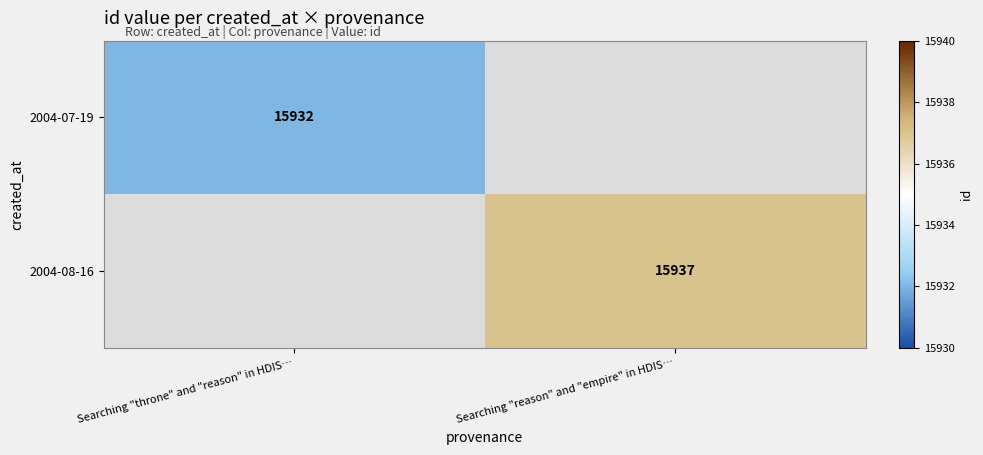

Which label corresponds to the smallest value in the chart?

Searching "reason" and "empire" in HDIS…